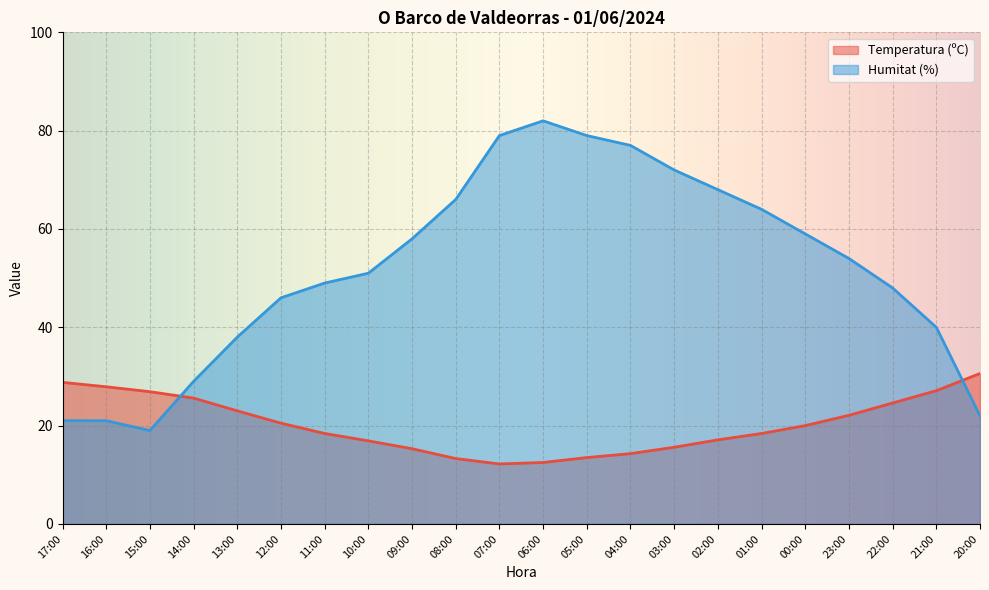

Reading right to left, extract all data points from this chart.

Temperatura (ºC): 20:00=30.6	21:00=27.1	22:00=24.6	23:00=22.1	00:00=20.0	01:00=18.4	02:00=17.1	03:00=15.6	04:00=14.3	05:00=13.5	06:00=12.5	07:00=12.2	08:00=13.3	09:00=15.3	10:00=16.9	11:00=18.4	12:00=20.5	13:00=23.0	14:00=25.6	15:00=26.9	16:00=27.9	17:00=28.8
Humitat (%): 20:00=22.0	21:00=40.0	22:00=48.0	23:00=54.0	00:00=59.0	01:00=64.0	02:00=68.0	03:00=72.0	04:00=77.0	05:00=79.0	06:00=82.0	07:00=79.0	08:00=66.0	09:00=58.0	10:00=51.0	11:00=49.0	12:00=46.0	13:00=38.0	14:00=29.0	15:00=19.0	16:00=21.0	17:00=21.0